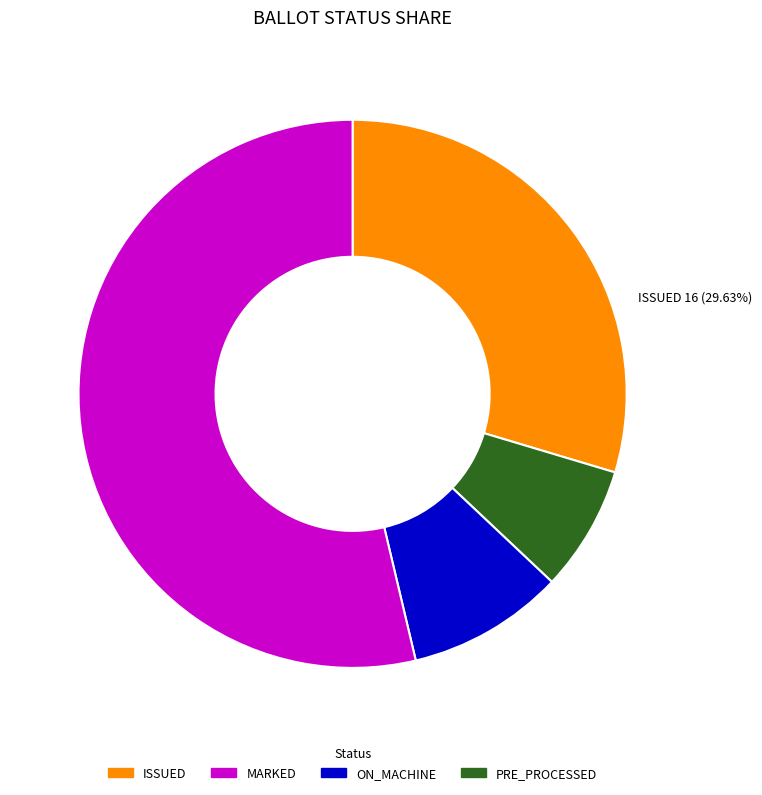

Is there any slice that represents more than half of the pie?

Yes